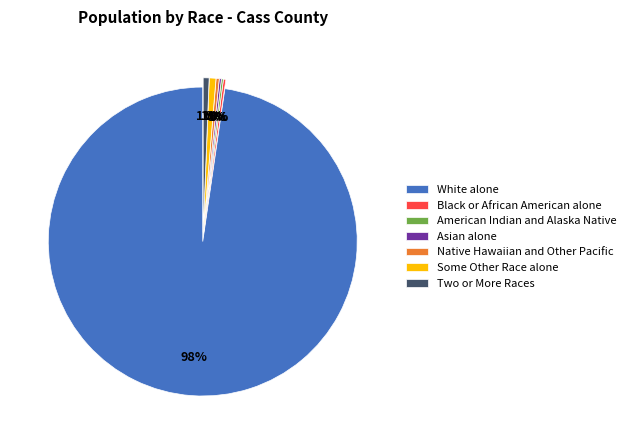

Is Some Other Race alone the majority of the pie?

No